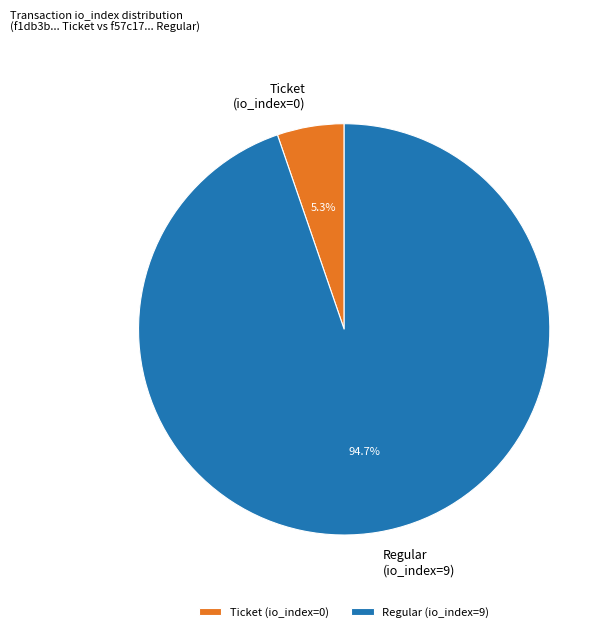

Which has a higher value, Regular or Ticket?

Regular